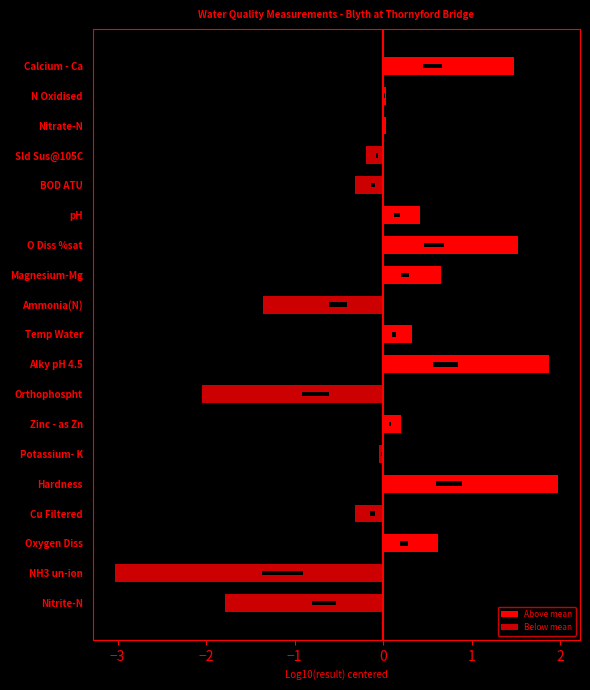

Which series has the largest total across all categories?

Above mean